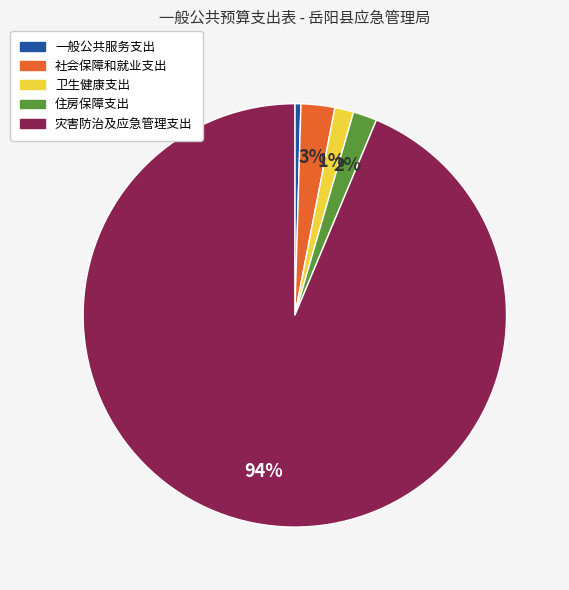

Combined, do 社会保障和就业支出 and 卫生健康支出 account for over 50%?

No